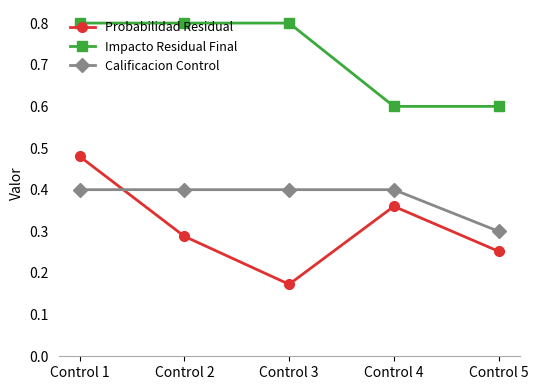

True or false: Probabilidad Residual has more than 0 interior local peaks.

True